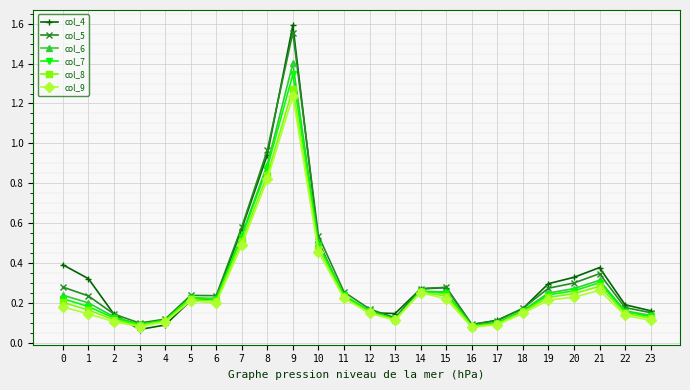

At which label does col_9 reach its peak?

9